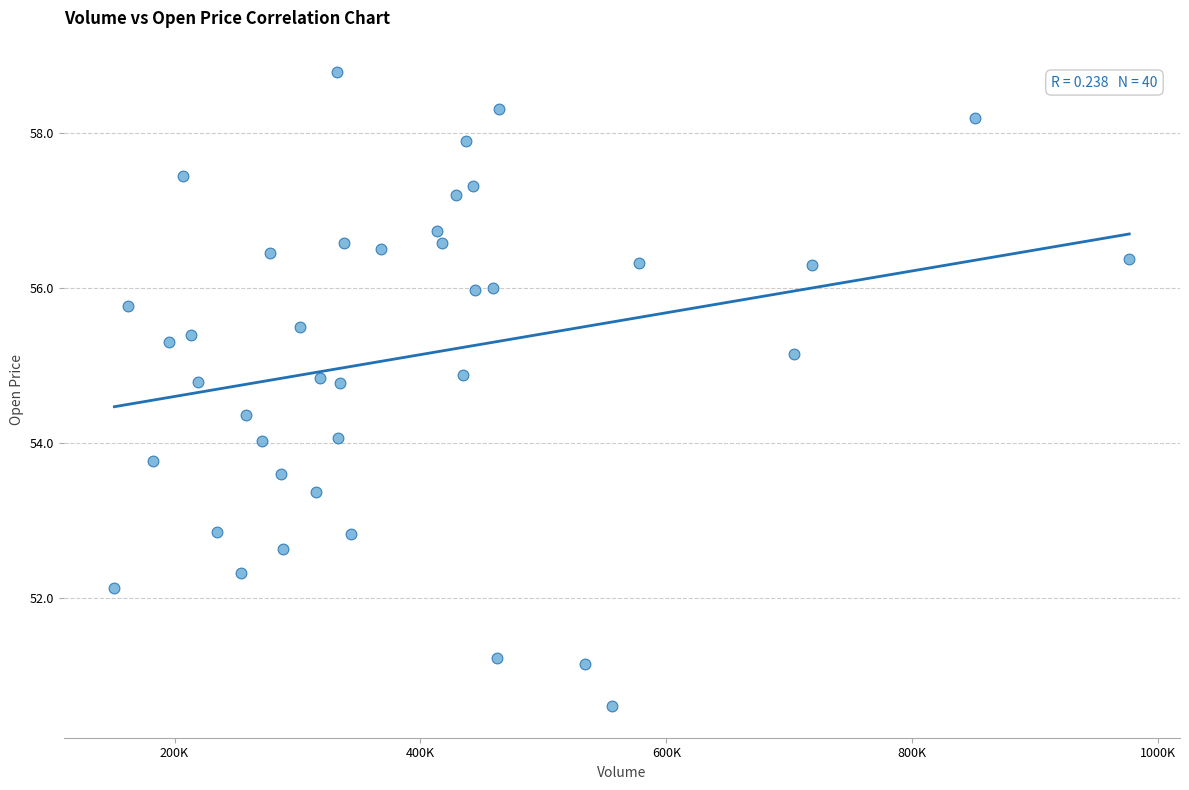

What is the range of X values (max minus min)?

825300.0